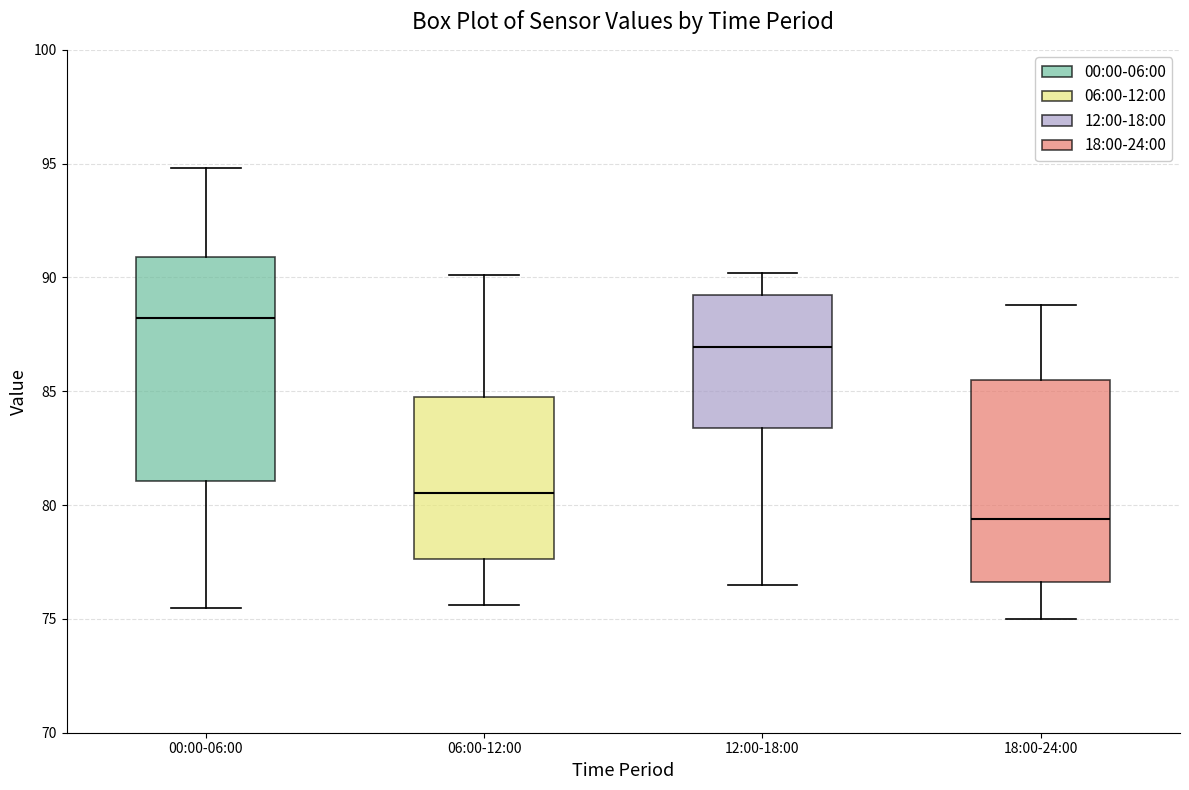

Which box is the tallest, from its lower edge to its upper edge?

00:00-06:00